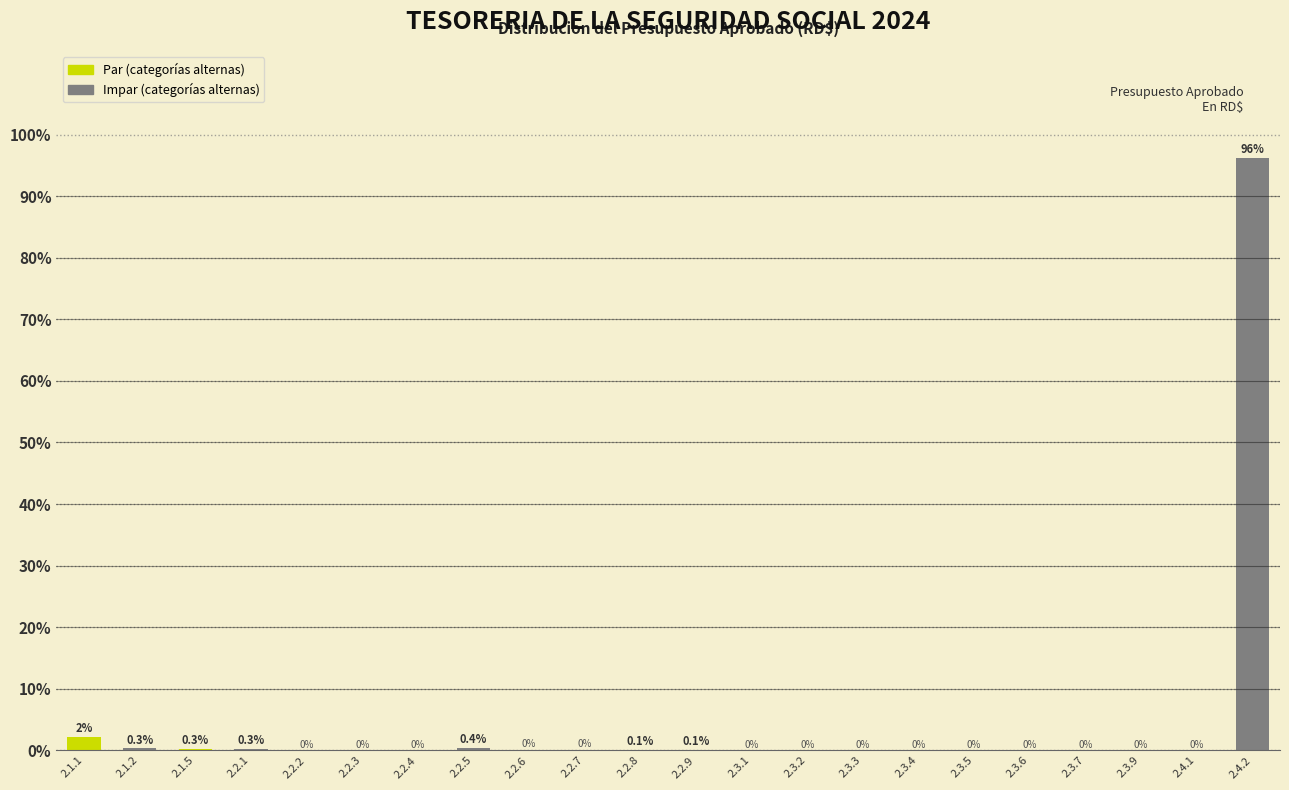

At which label is the value closest to 48?

2.1.1